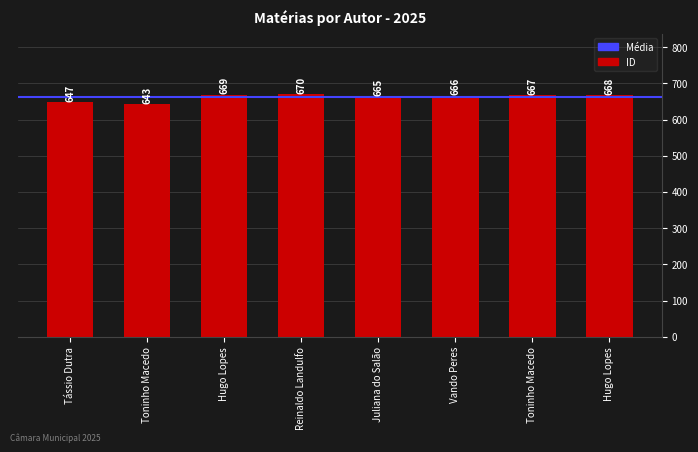

What is the maximum value shown in the chart?

670